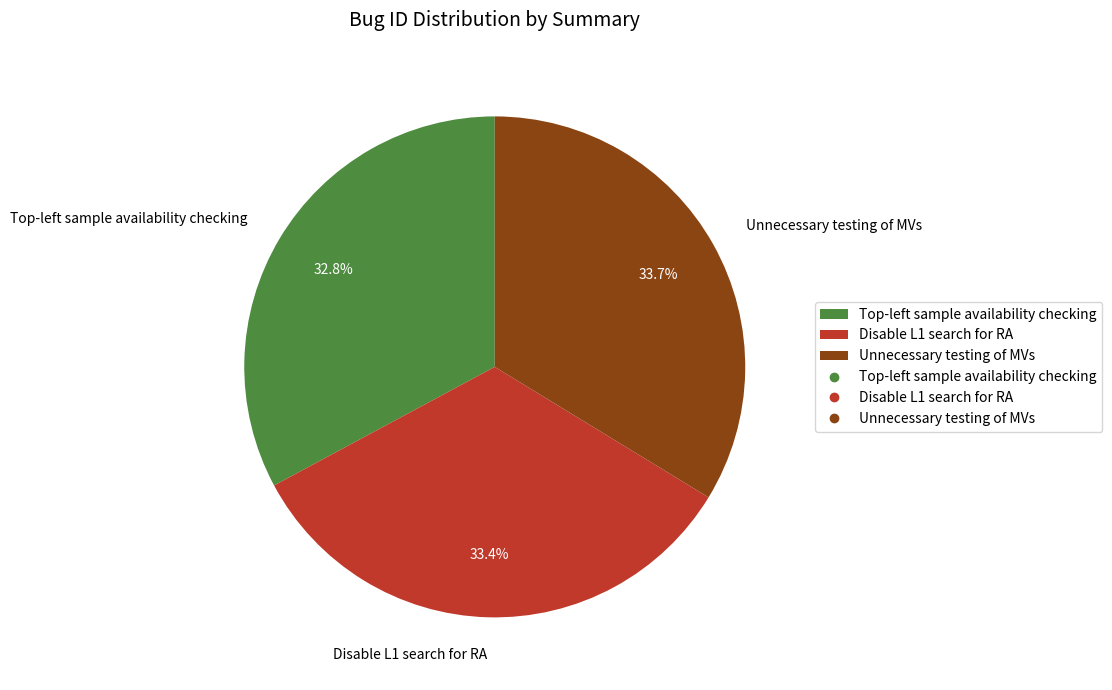

Count the number of slices in the pie.

3